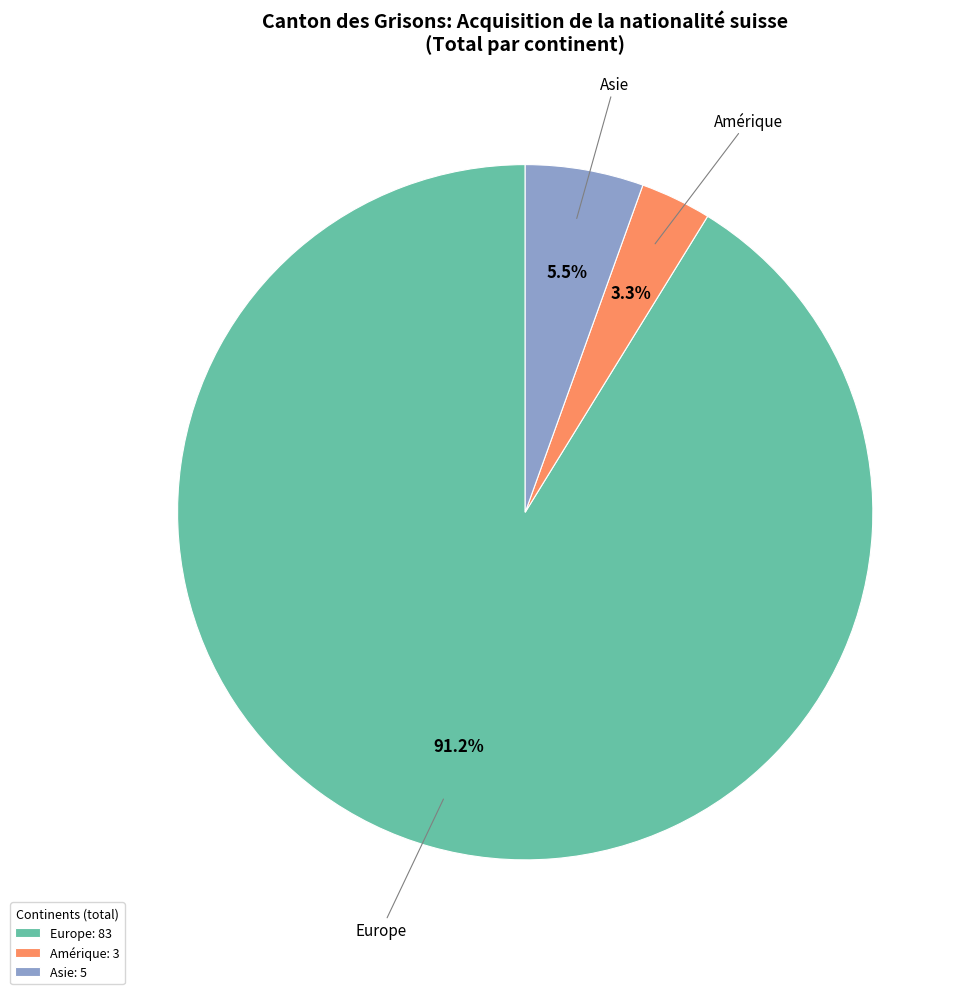

How many segments does this pie chart have?

3